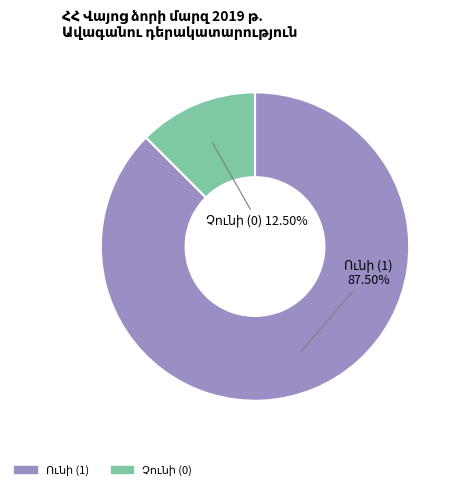

Is there any slice that represents more than half of the pie?

Yes